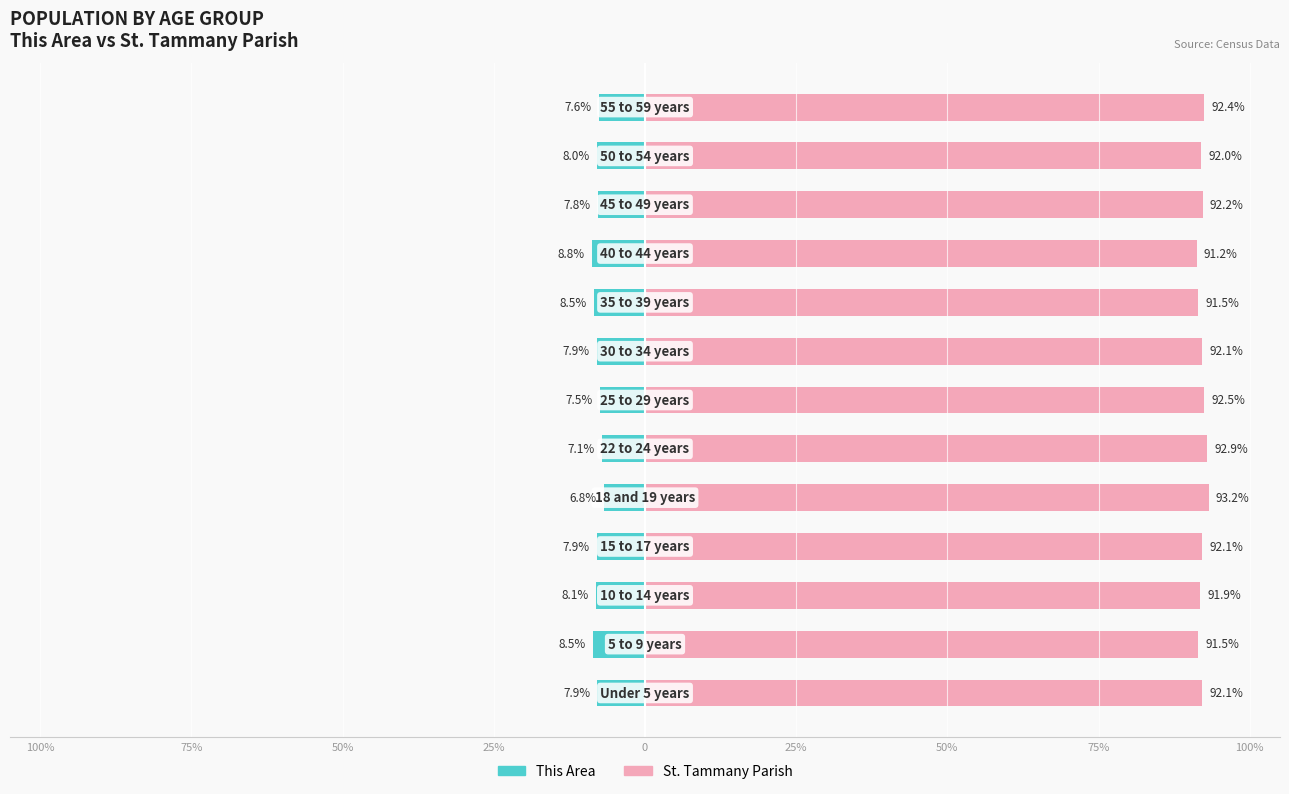

How many values in the This Area series exceed -7?

1